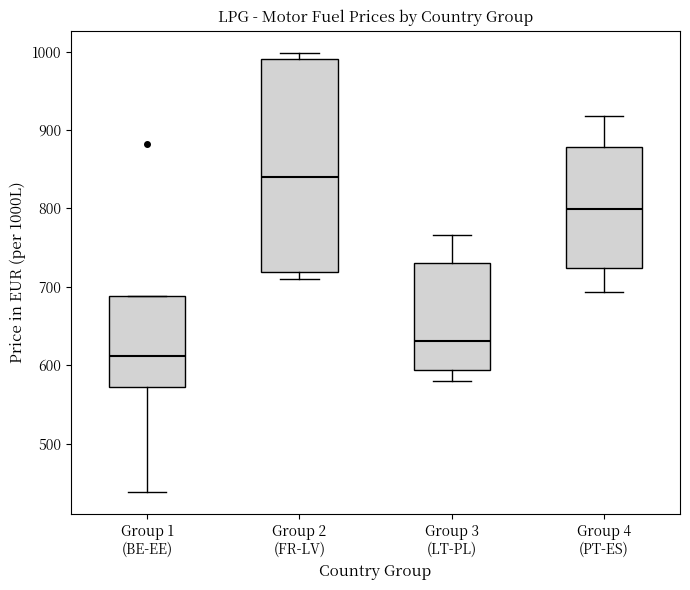

Which box is the tallest, from its lower edge to its upper edge?

Group 2 (FR-LV)